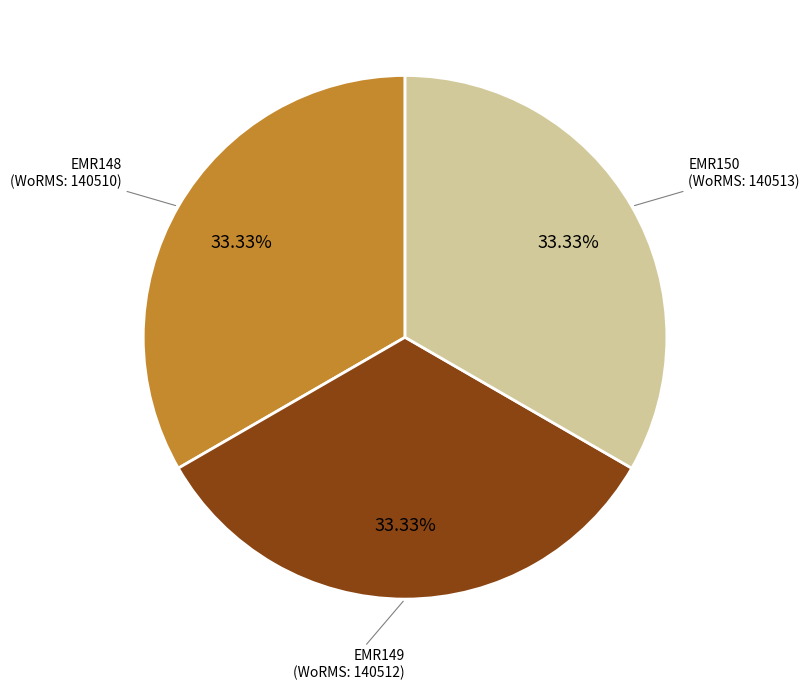

Does EMR148 (WoRMS: 140510) account for over 50% of the chart?

No